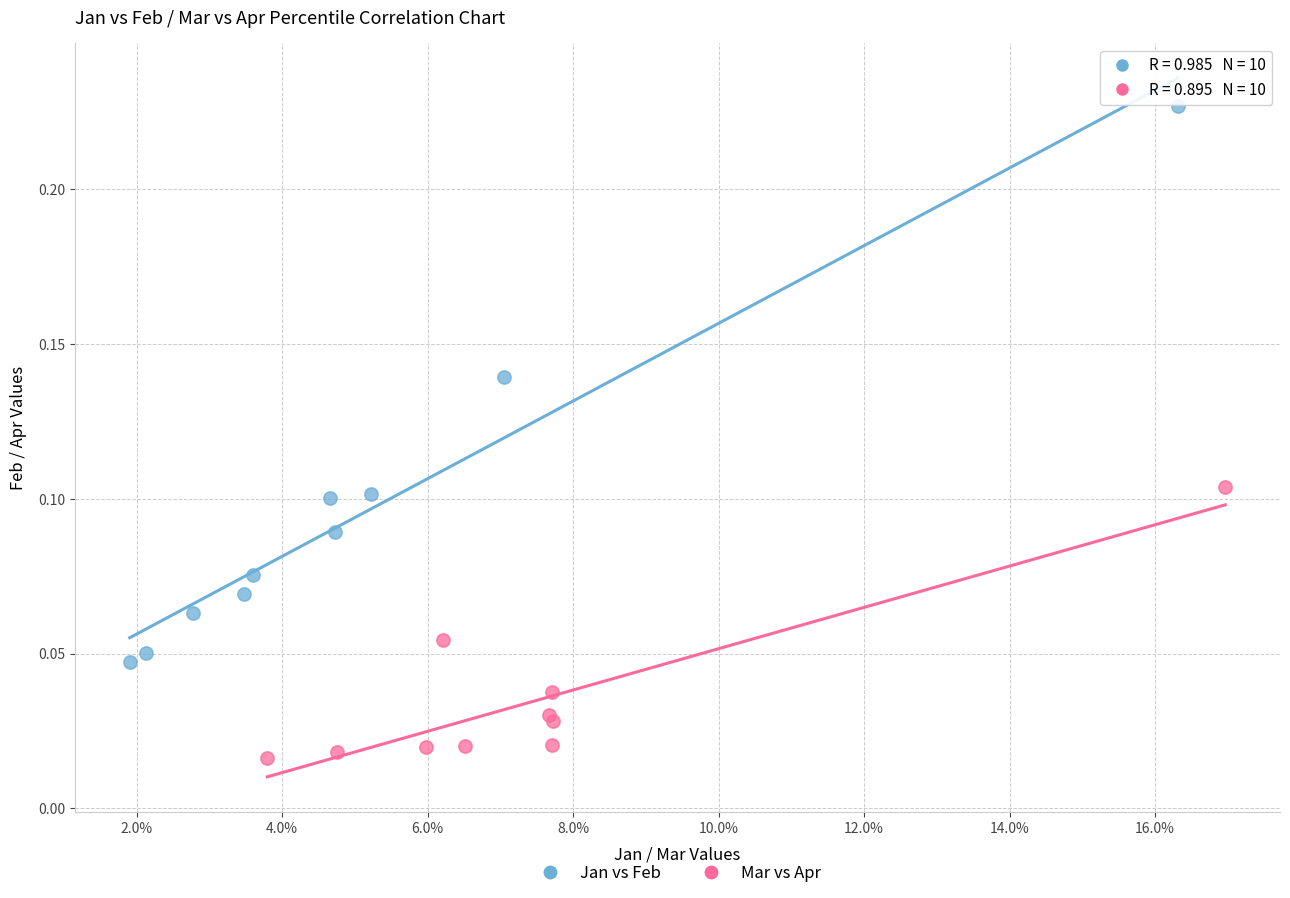

Which series has the widest spread of Y values?

Jan vs Feb